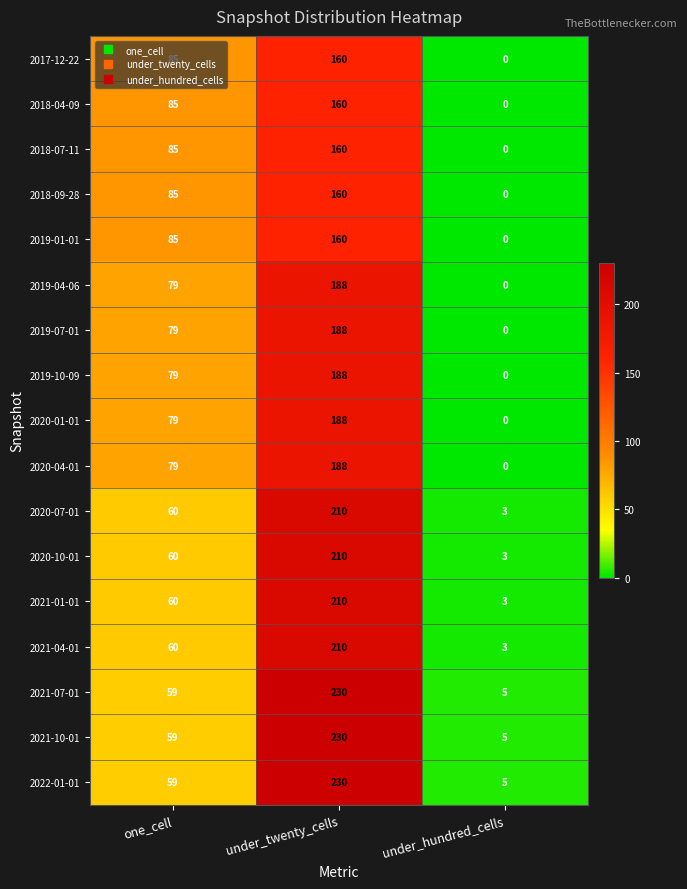

Is the value of 2021-04-01 at one_cell greater than the value of 2019-04-06 at one_cell?

No